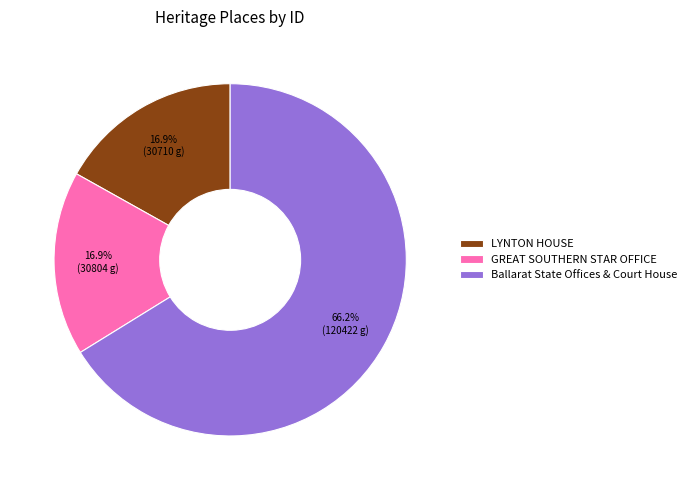

Which has a higher value, Ballarat State Offices & Court House or LYNTON HOUSE?

Ballarat State Offices & Court House